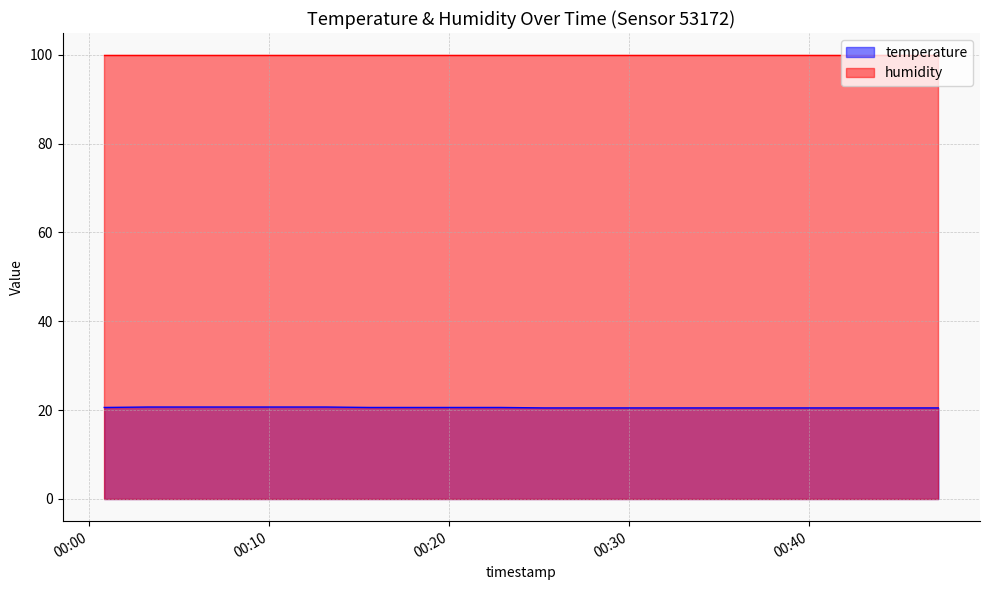

How many lines are shown in the chart?

2